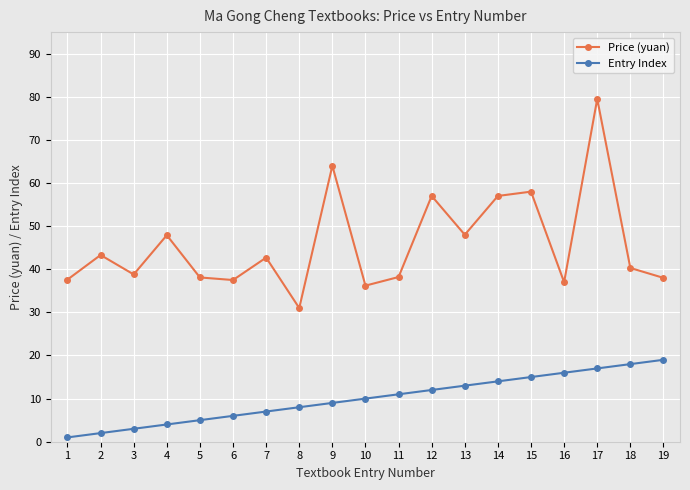

Does the chart display data point markers on the line(s)?

Yes